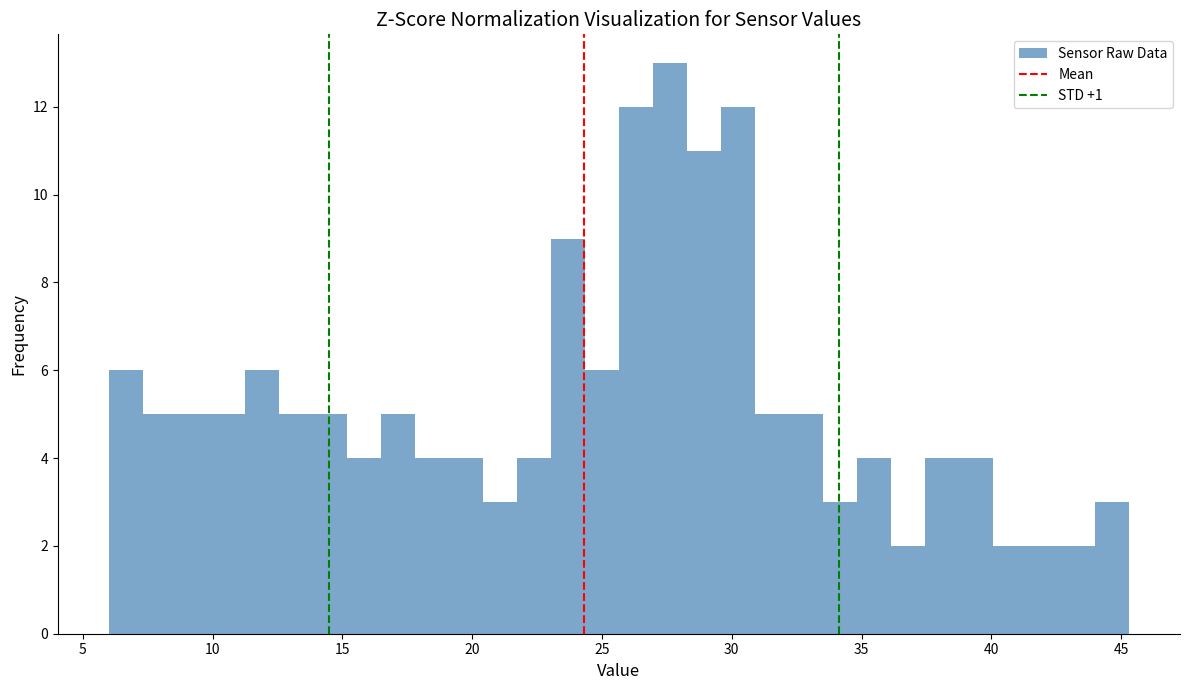

Around what value on the x-axis is the tallest bar? Give the approximate position of its centre, as read against the axis.

27.5